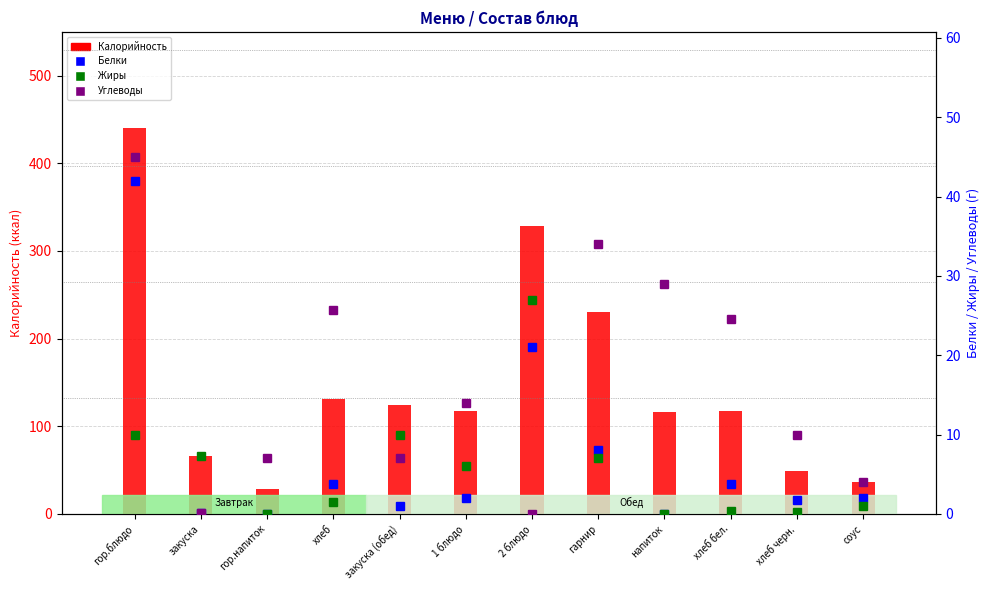

What are all the series names shown in the legend?

Калорийность, Белки, Жиры, Углеводы